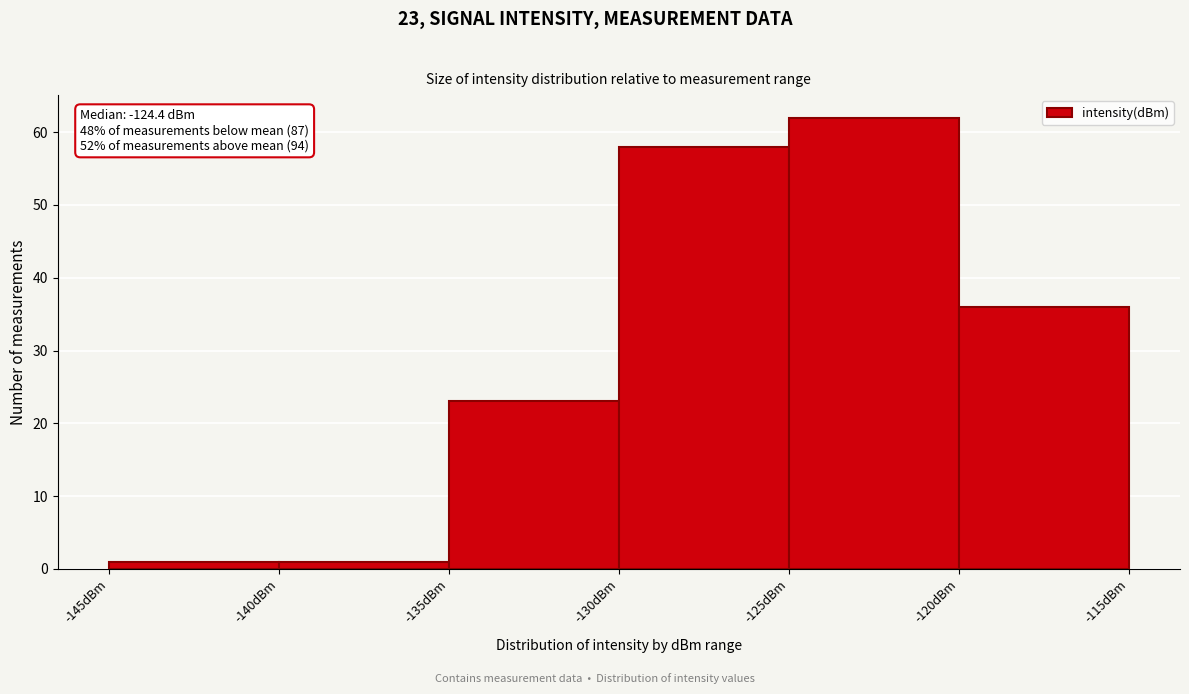

Over which range of the x-axis is the bar tallest?

-125 to -120